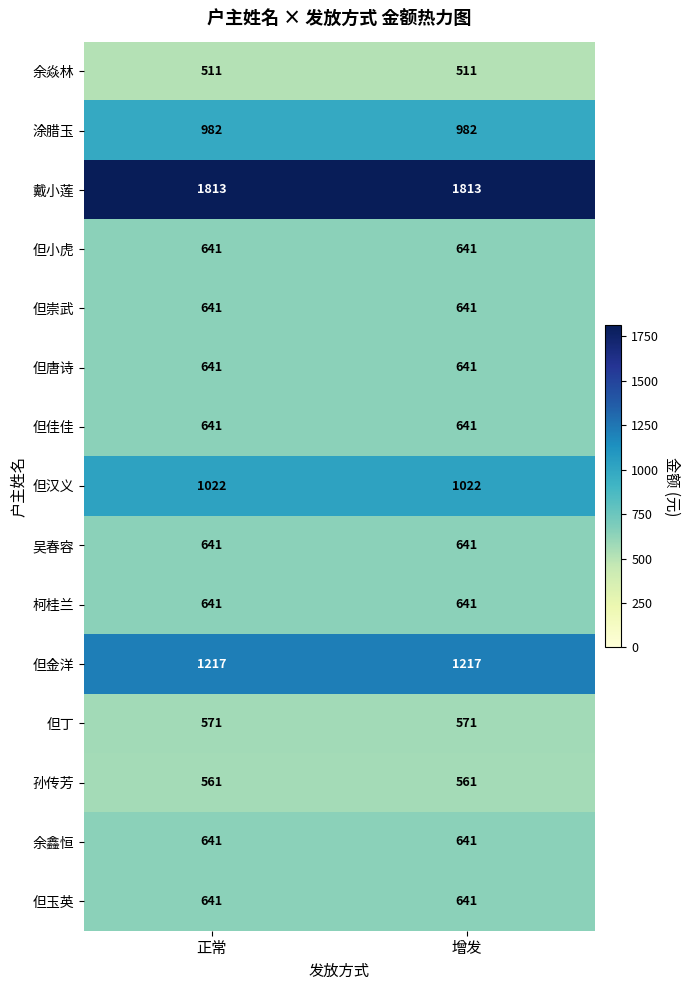

At how many categories does at least one series exceed 849?

2